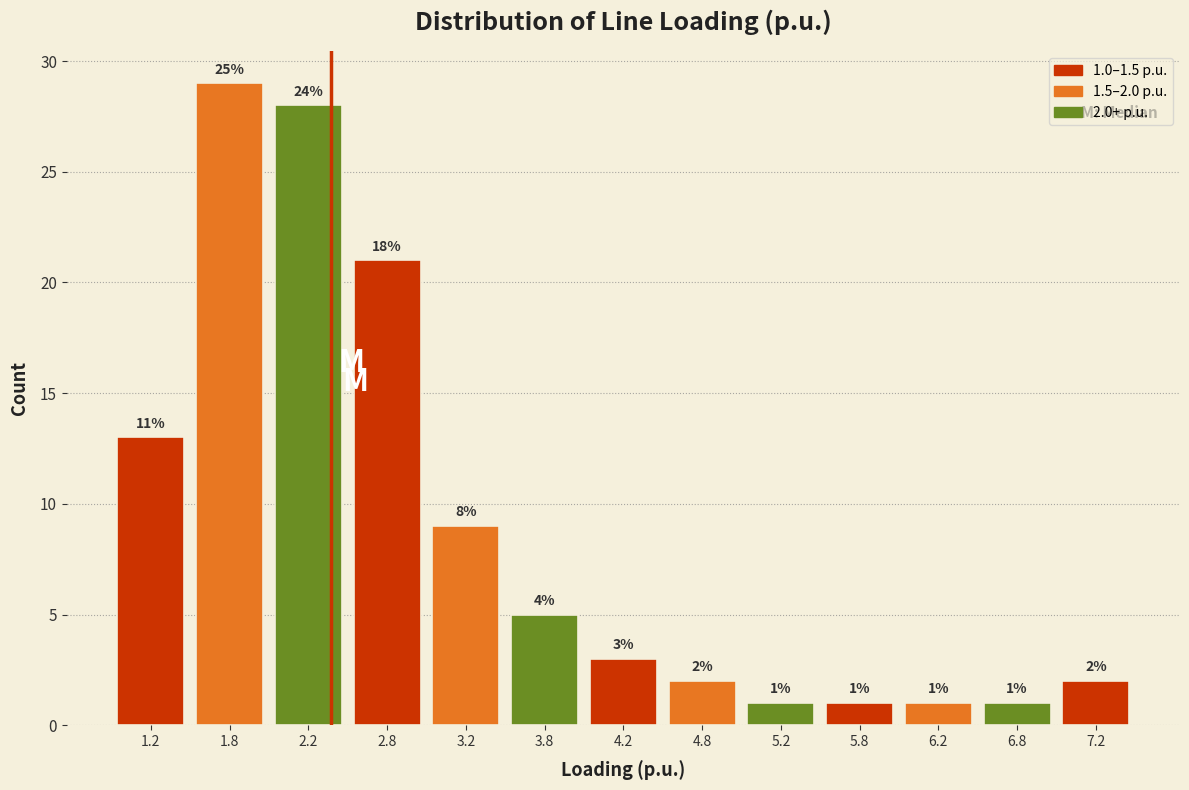

Over which range of the x-axis is the bar tallest?

1.5 to 2.0